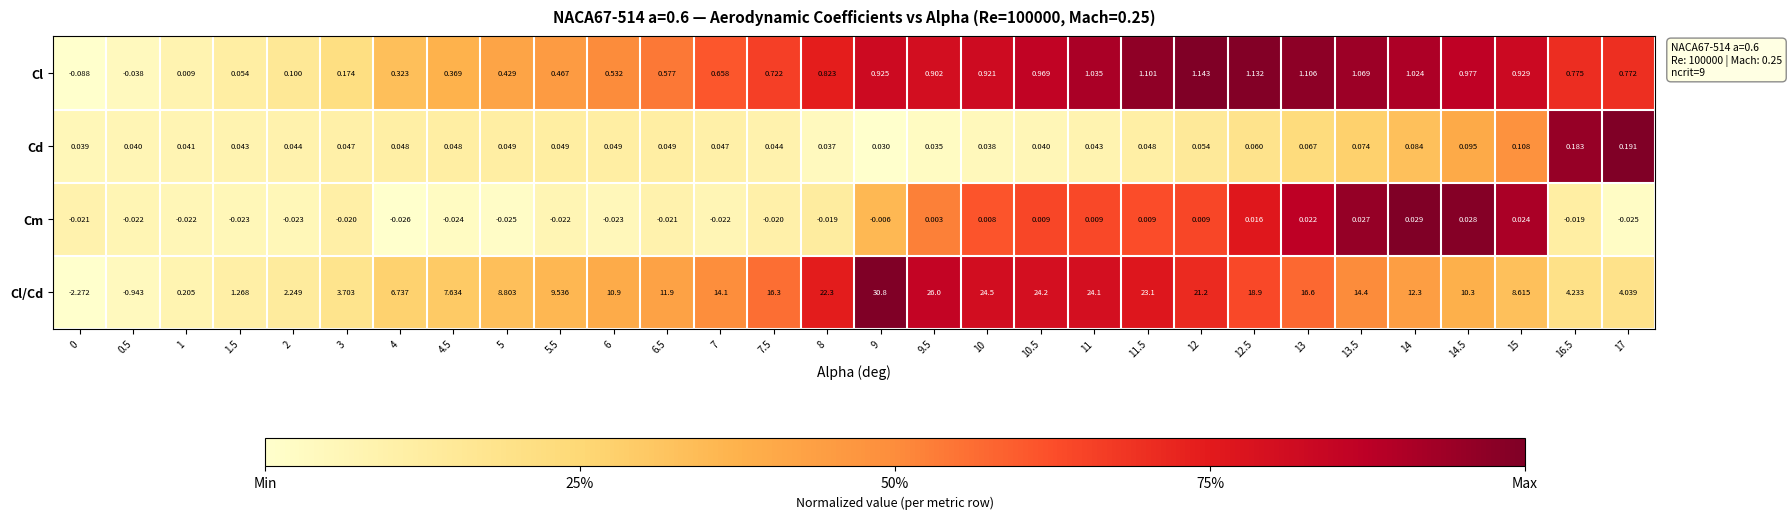

At 4.5, list the series in order from largest to smallest.

Cl/Cd, Cl, Cd, Cm